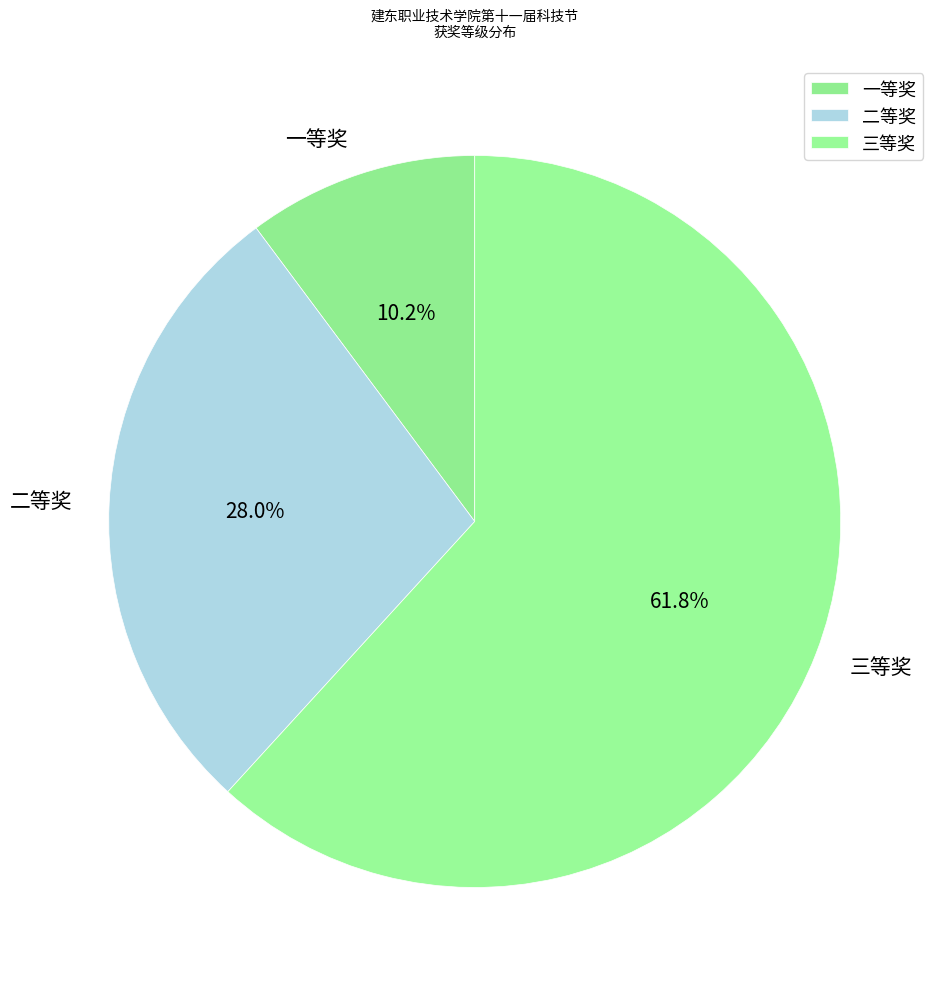

What portion of the pie excludes 二等奖?

72.0%